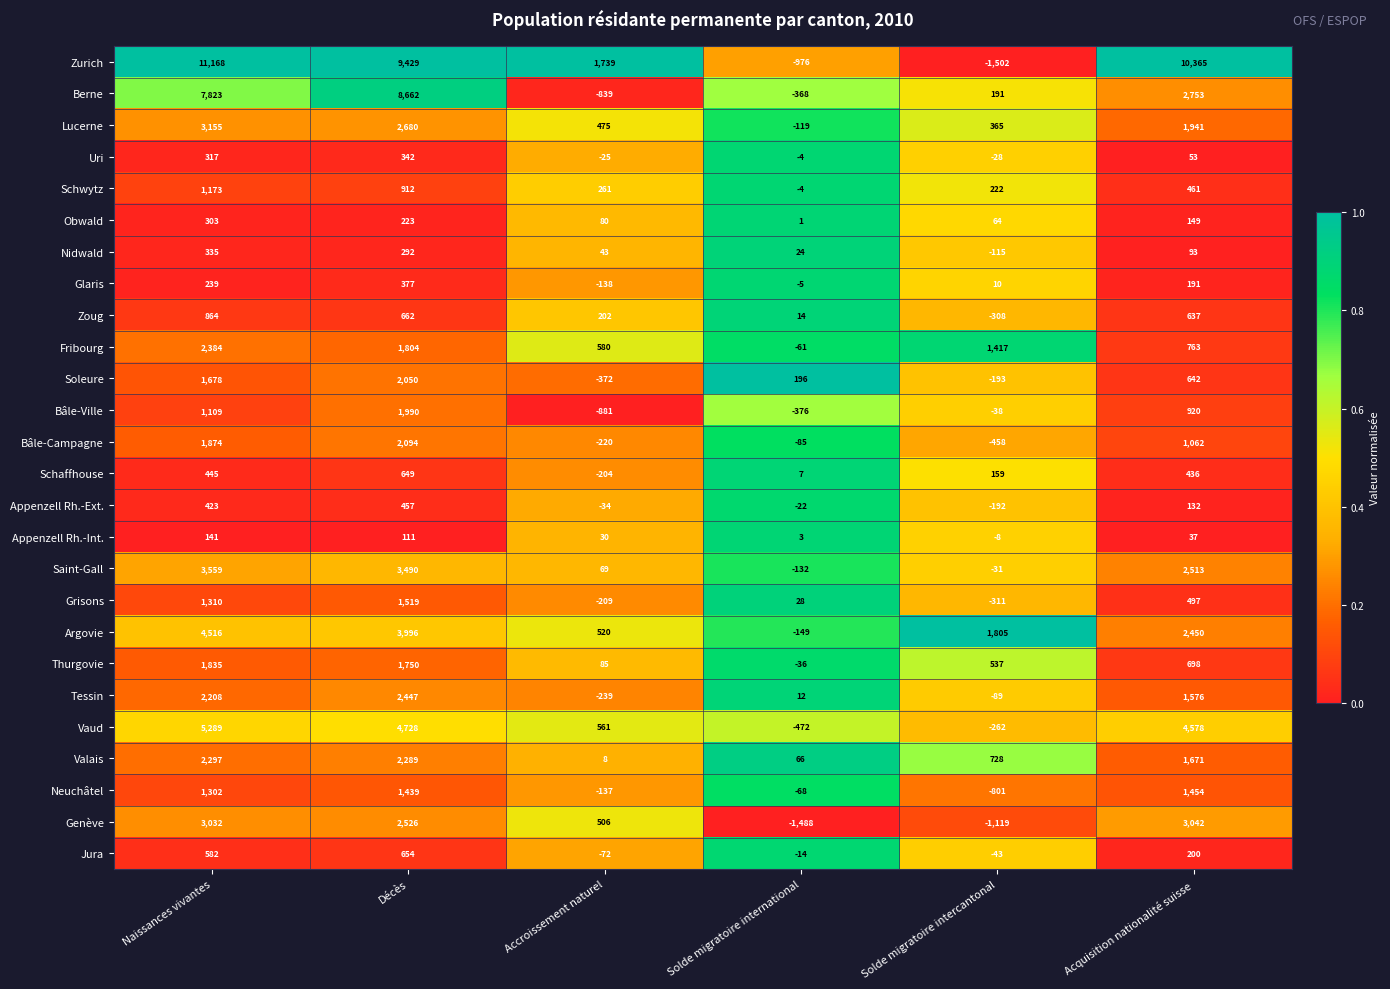

Which category has the lowest value across all series?

Solde migratoire intercantonal